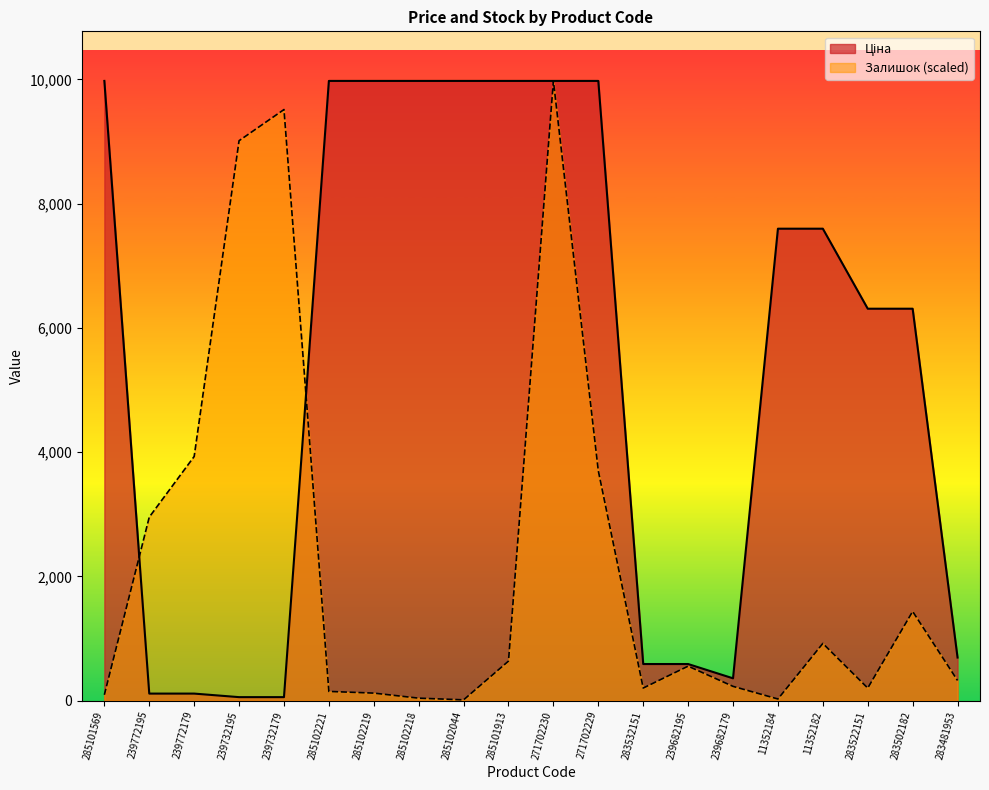

What position from the left is 285102218?

8